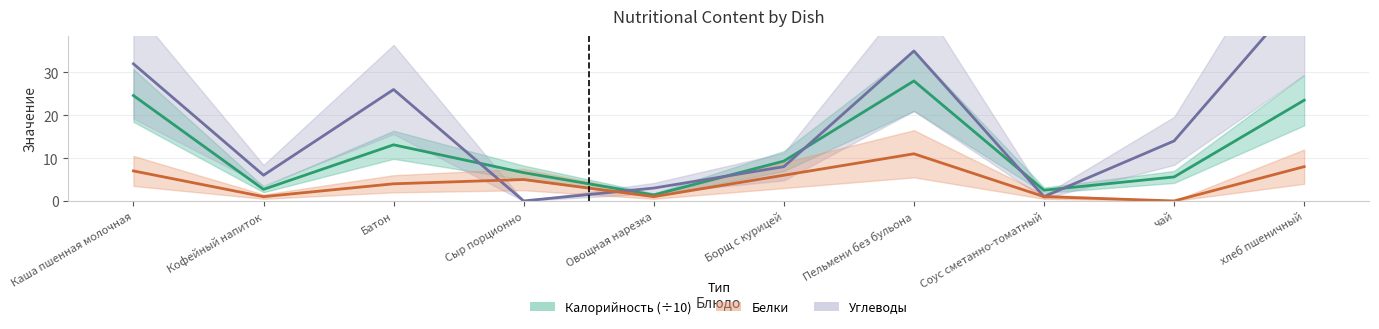

What is the difference between the maximum and minimum values in the Калорийность series?

26.6